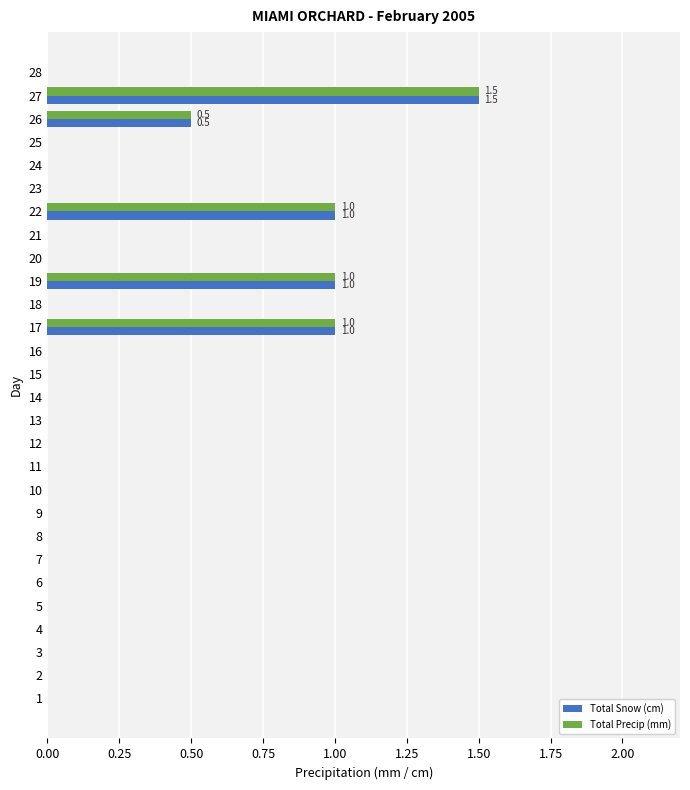

What are all the series names shown in the legend?

Total Snow (cm), Total Precip (mm)